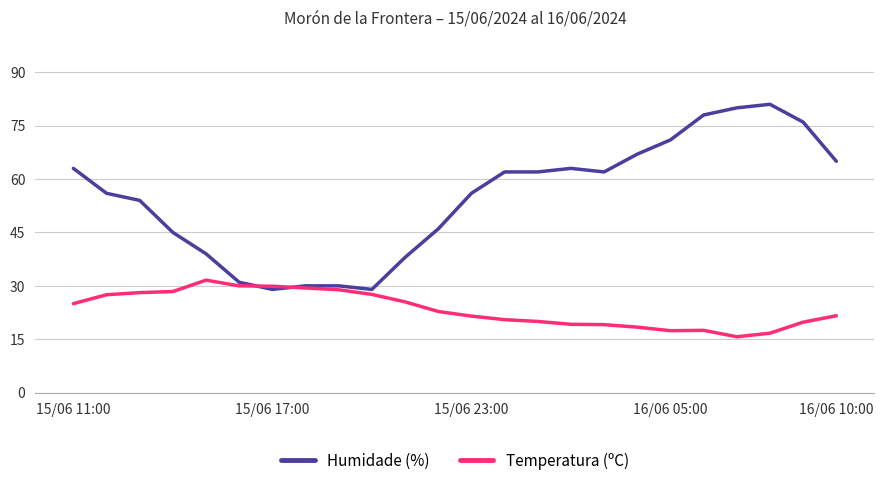

Which series has the largest total across all categories?

Humidade (%)